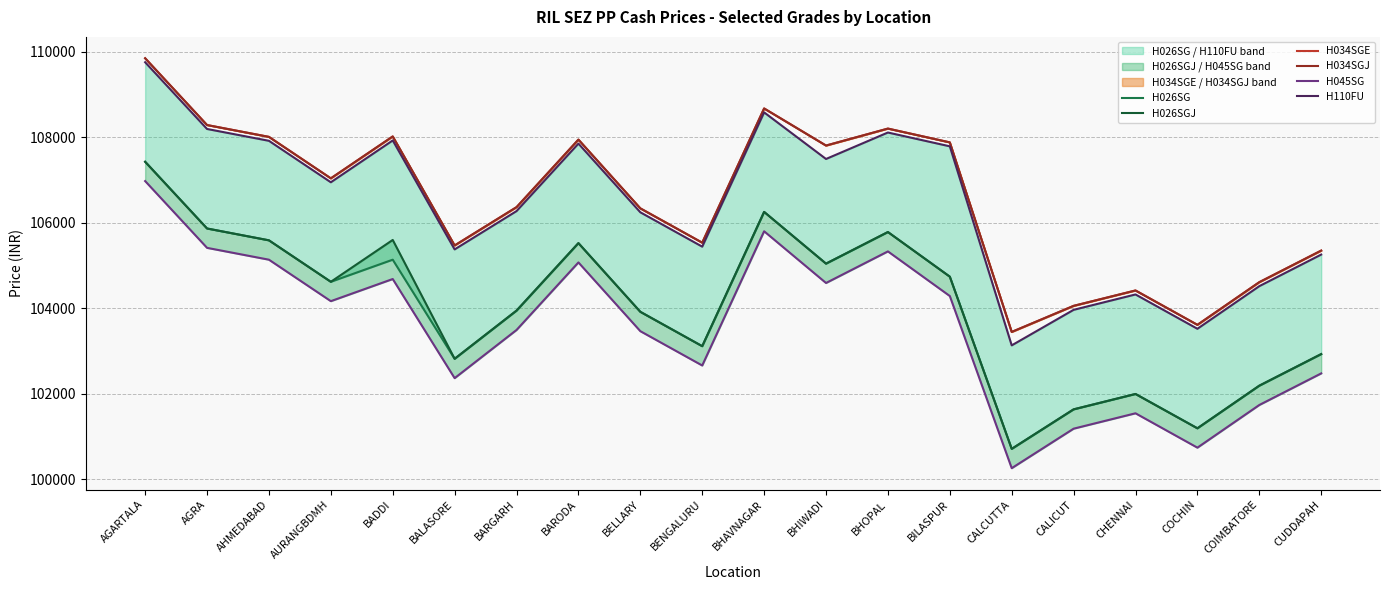

Rank the categories by H026SGJ value from highest to lowest.

AGARTALA, BHAVNAGAR, AGRA, BHOPAL, BADDI, AHMEDABAD, BARODA, BHIWADI, BILASPUR, AURANGBDMH, BARGARH, BELLARY, BENGALURU, CUDDAPAH, BALASORE, COIMBATORE, CHENNAI, CALICUT, COCHIN, CALCUTTA